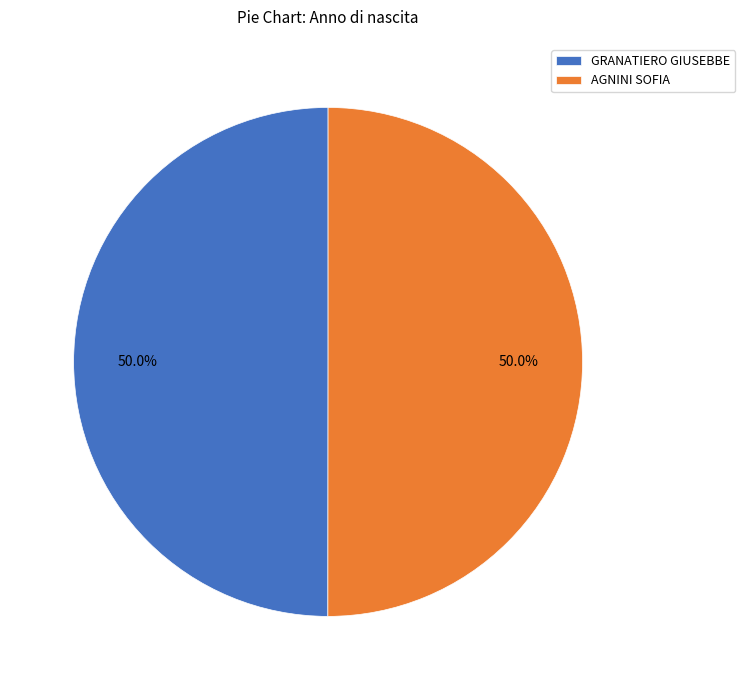

What is the ratio of the value at GRANATIERO GIUSEBBE to the value at AGNINI SOFIA?

1.0